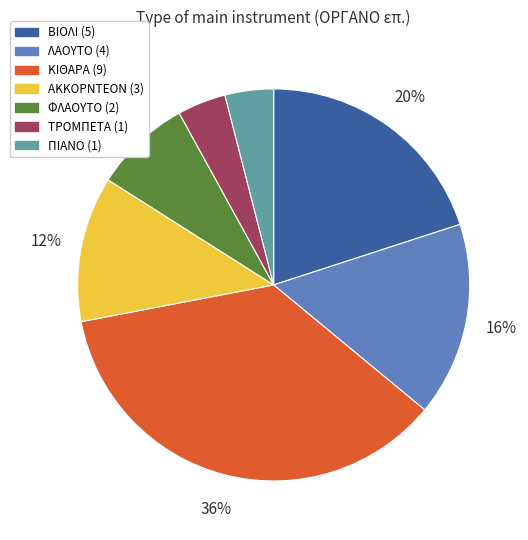

How many slices are in this pie chart?

7